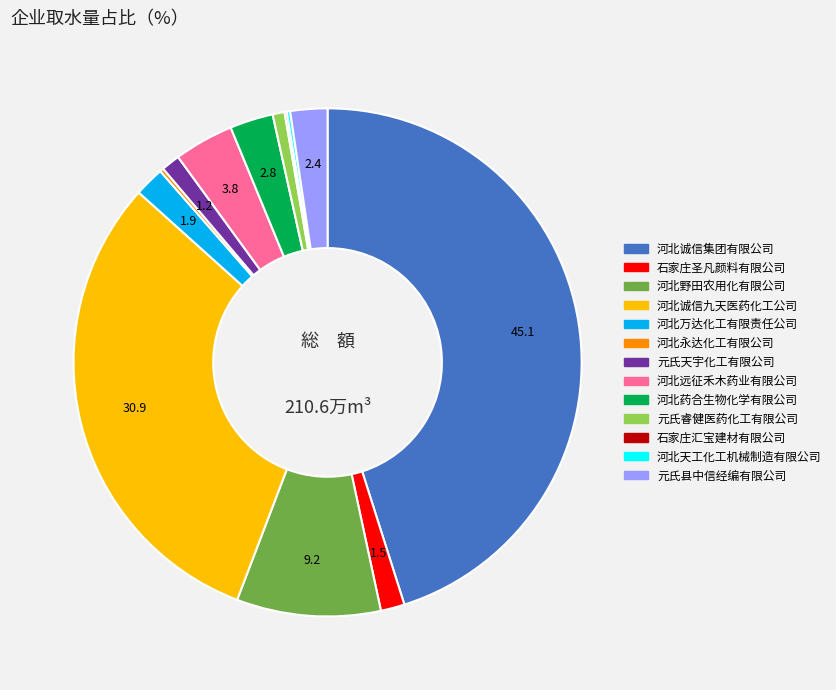

Is the sum of 河北诚信集团有限公司 and 河北诚信九天医药化工公司 greater than half?

Yes